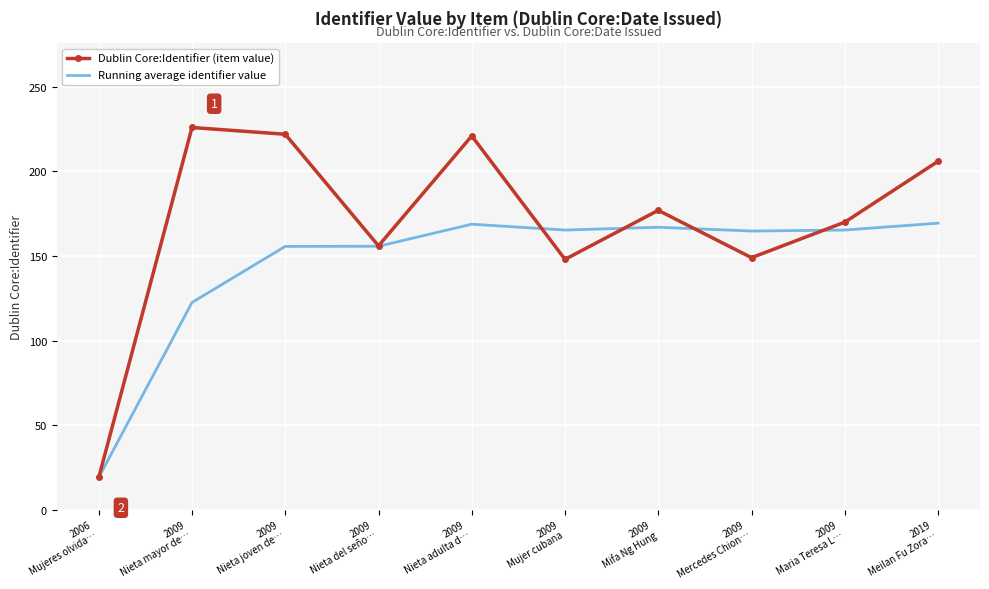

Rank the series by their maximum value, from lowest to highest.

Running average identifier value, Dublin Core:Identifier (item value)